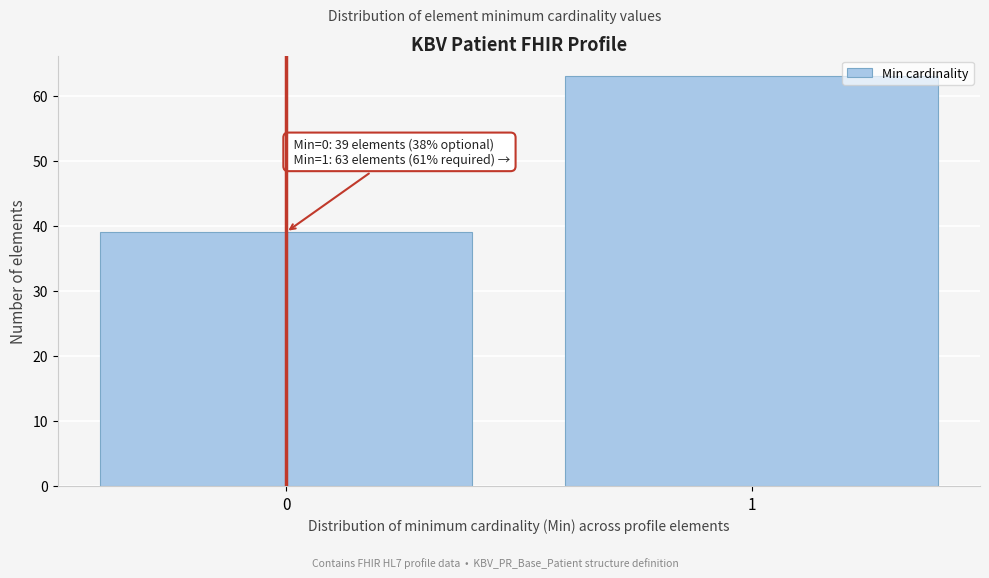

Reading left to right, list all the values displayed in this chart.

39	63